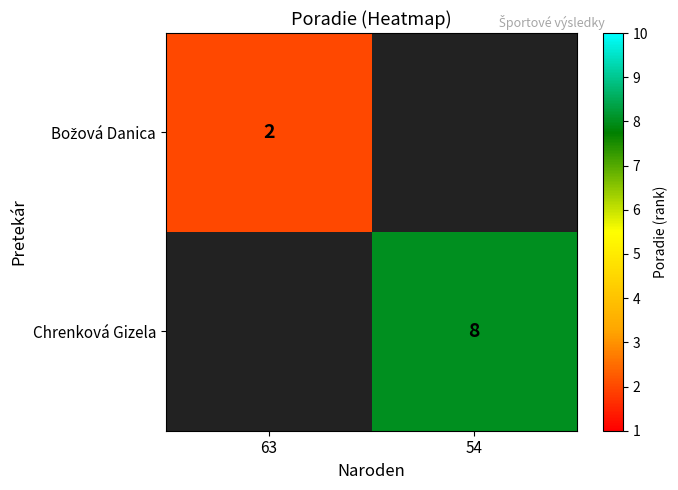

Is it true that Chrenková Gizela equals 8 at 54?

True